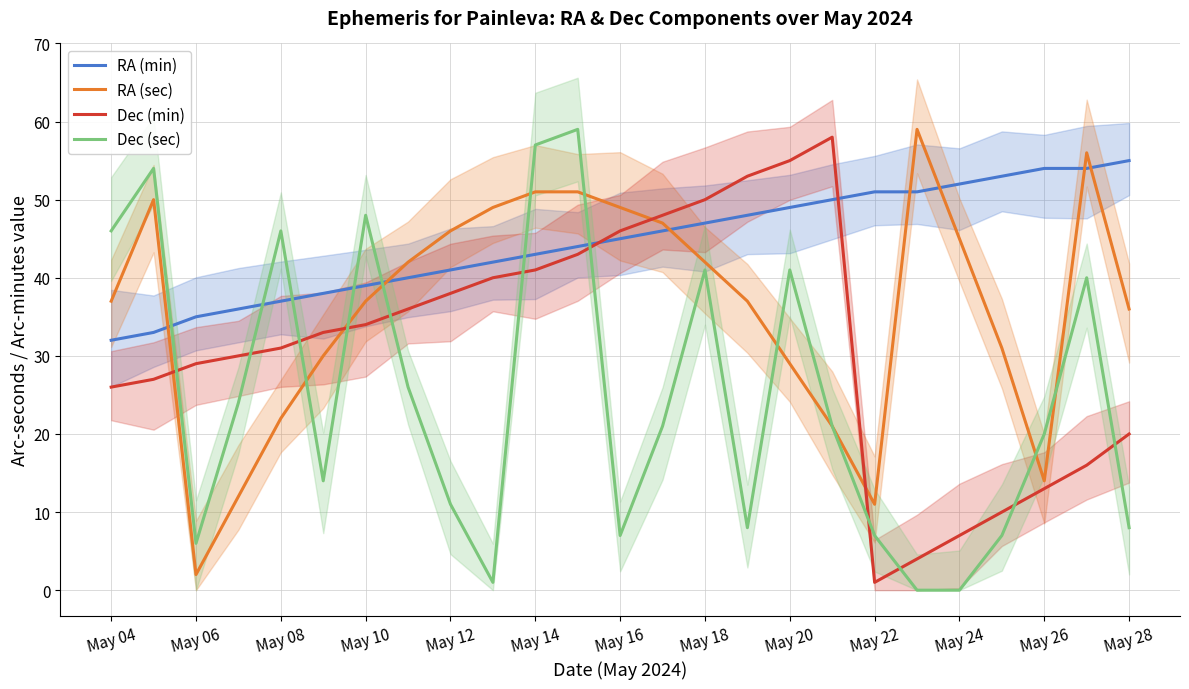

True or false: RA (sec) has a value of 61 at May 16.

False